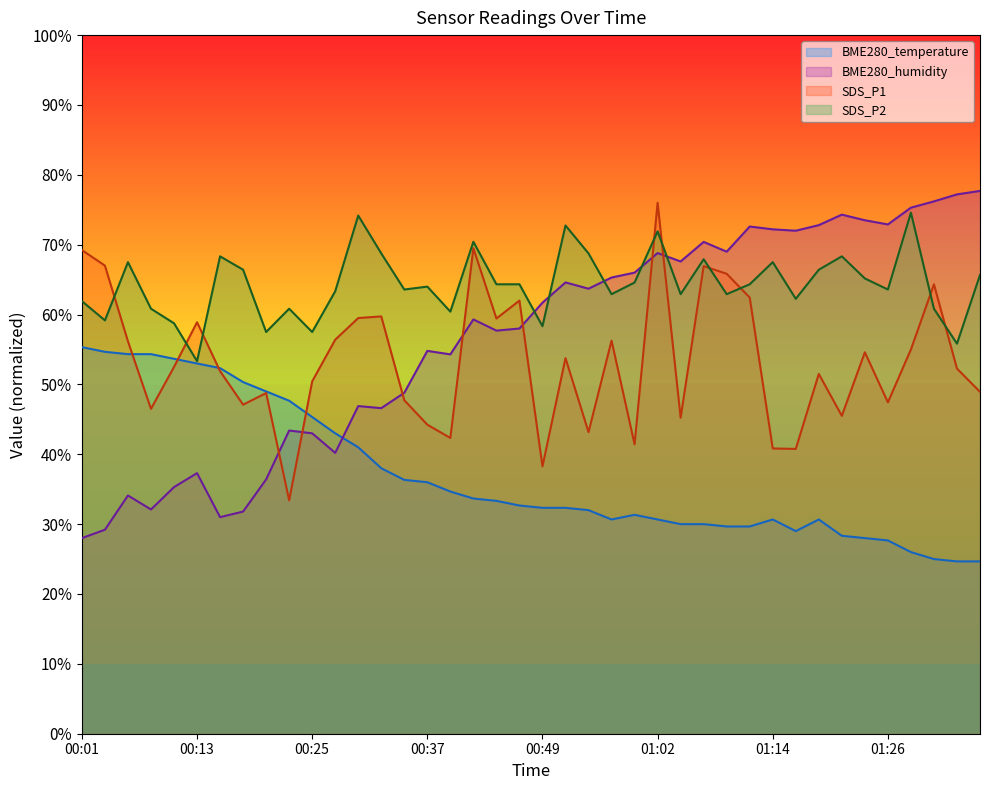

True or false: SDS_P2 and BME280_temperature intersect in this chart.

False